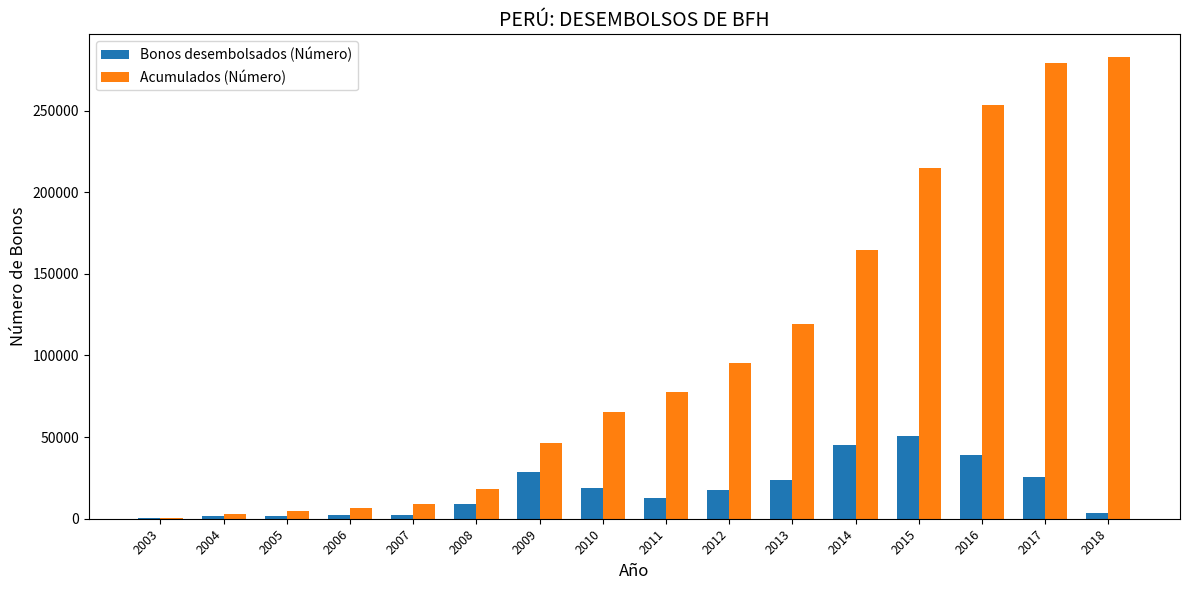

Is the value of Acumulados (Número) at 2016 greater than the value of Bonos desembolsados (Número) at 2010?

Yes